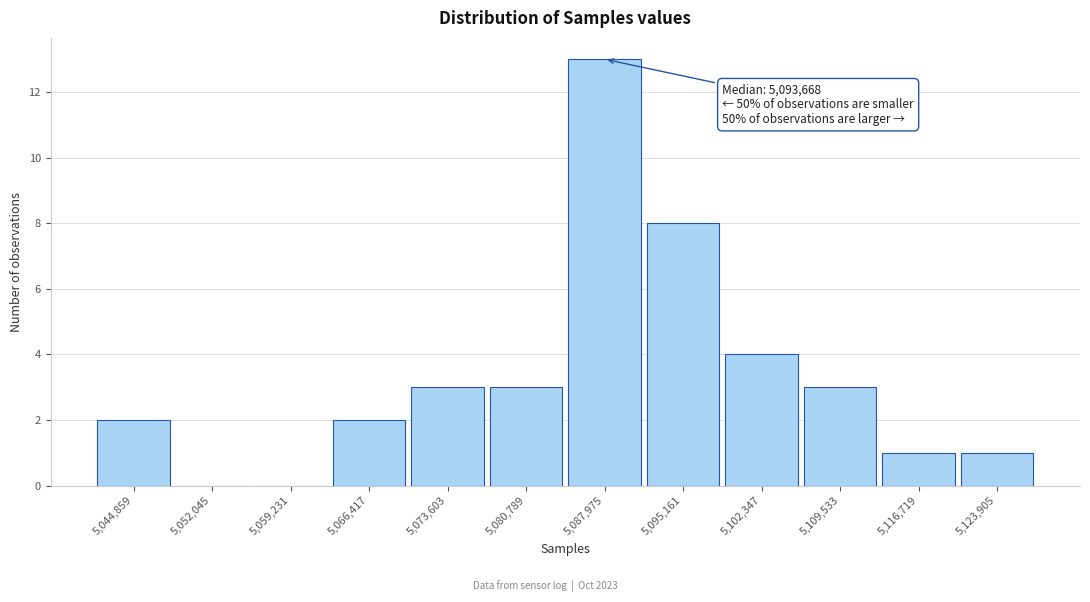

Reading right to left, list all the values displayed in this chart.

5,123,905=1	5,116,719=1	5,109,533=3	5,102,347=4	5,095,161=8	5,087,975=13	5,080,789=3	5,073,603=3	5,066,417=2	5,059,231=0	5,052,045=0	5,044,859=2